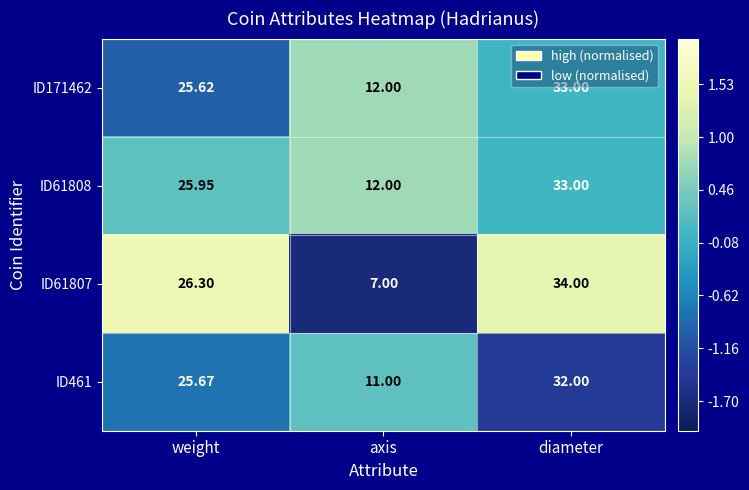

Is the value of ID461 at axis greater than the value of ID171462 at weight?

No